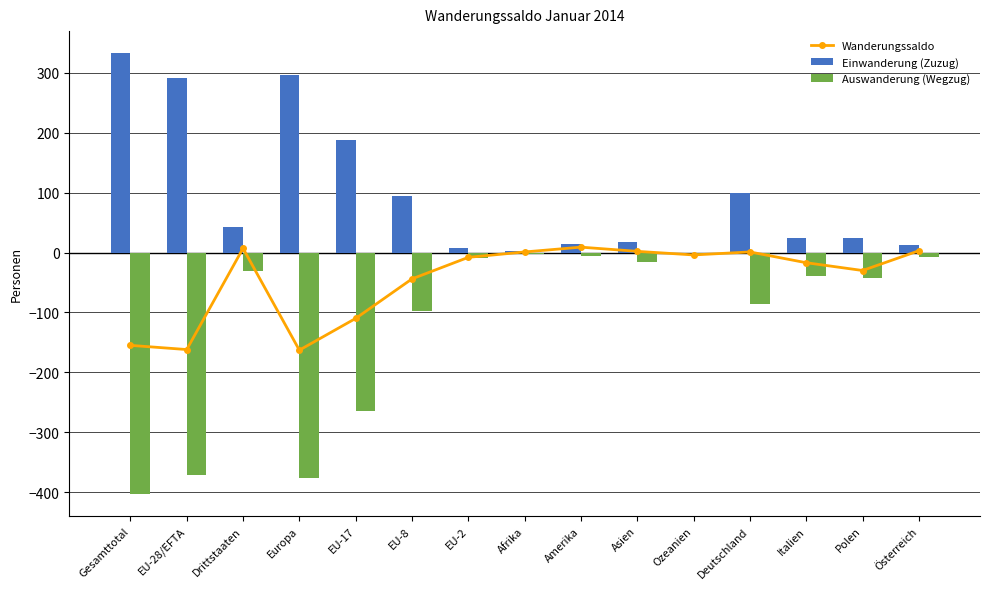

Which has a higher value, Ozeanien or EU-17?

Ozeanien